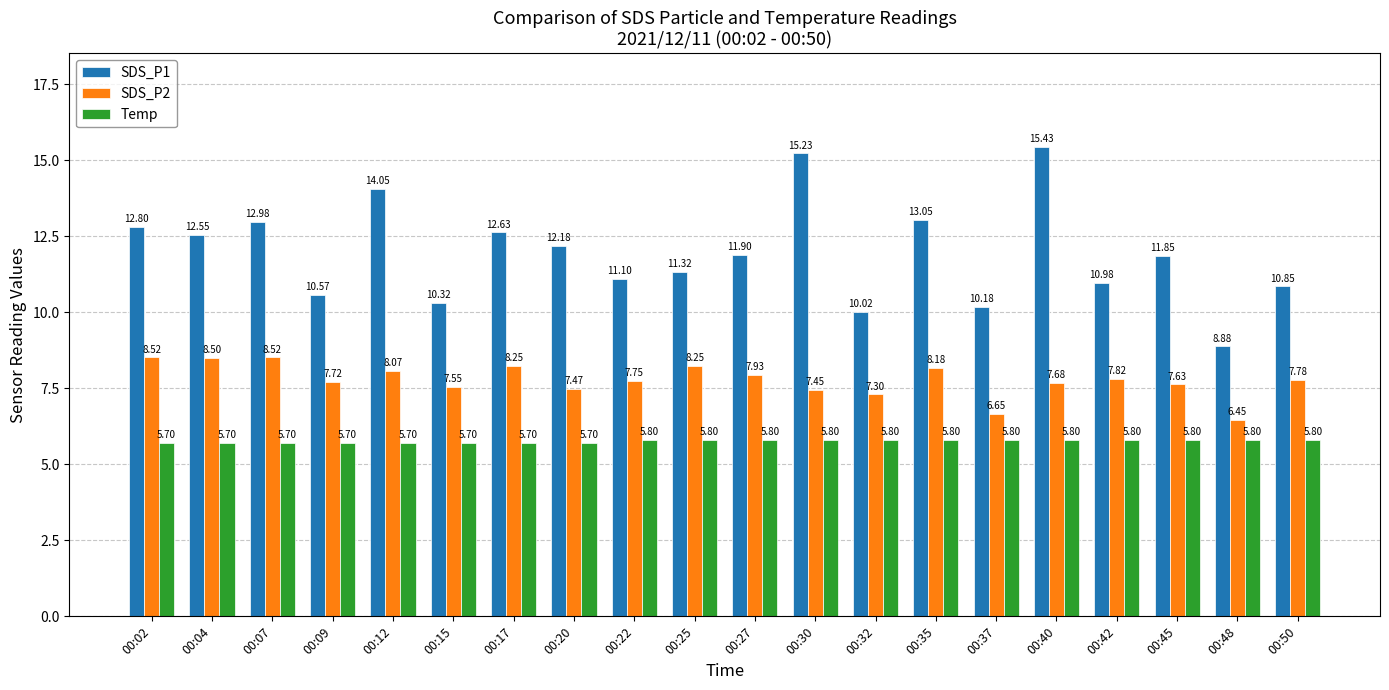

How many bars are there in each group?

3